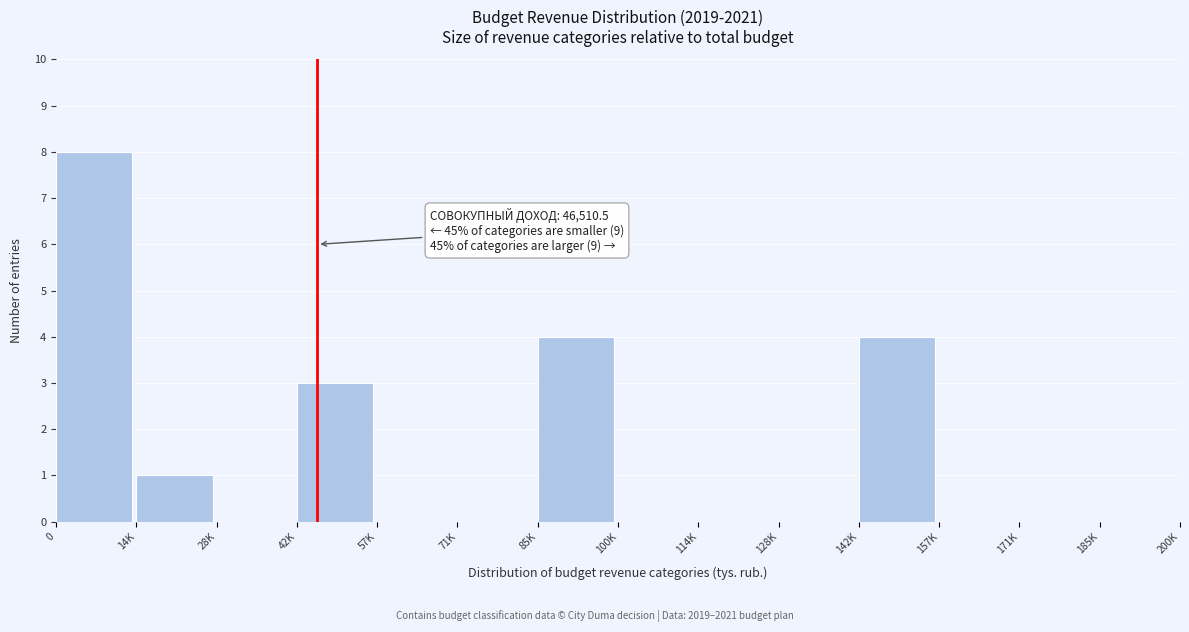

Reading right to left, what are all the values shown in this chart?

185K=0	171K=0	157K=0	142K=4	128K=0	114K=0	100K=0	85K=4	71K=0	57K=0	42K=3	28K=0	14K=1	0=8